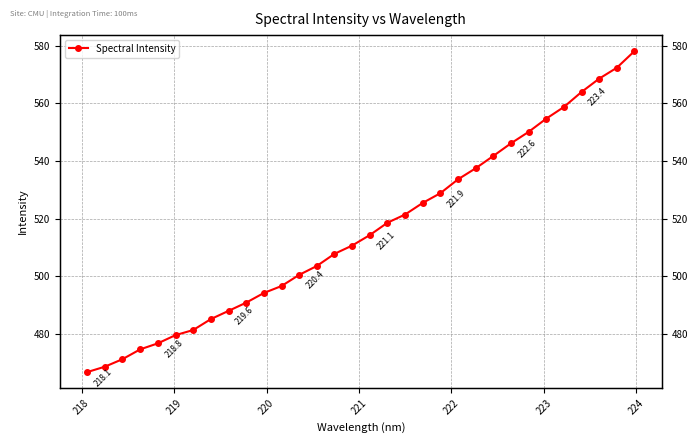

What is the difference between the maximum and second lowest values?

109.5